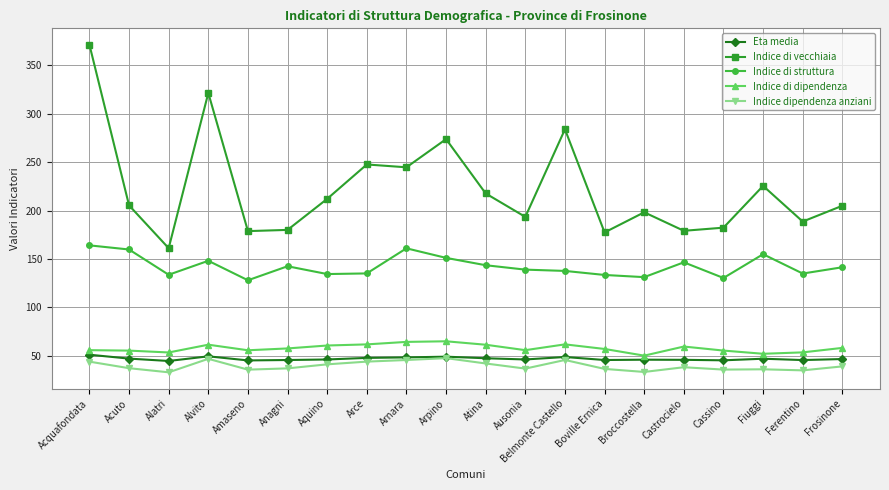

How many data points does each series have?

20